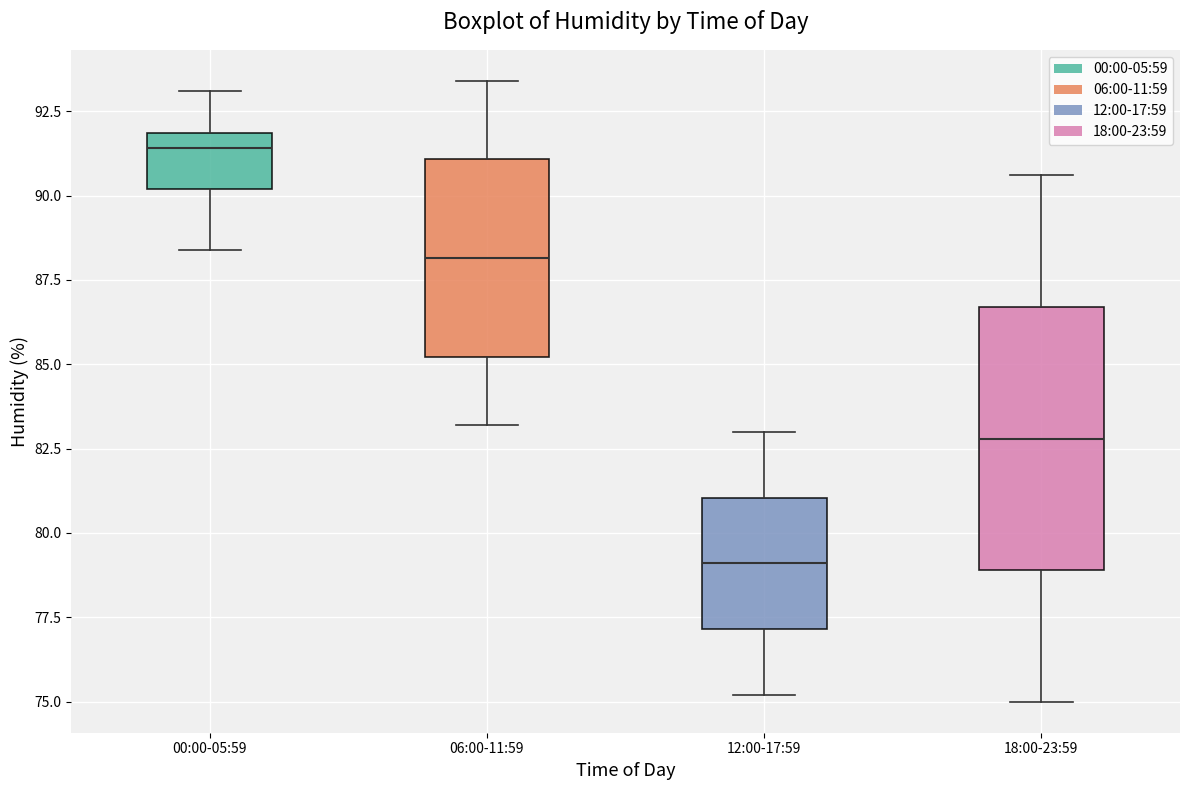

Which box has the highest median line?

00:00-05:59